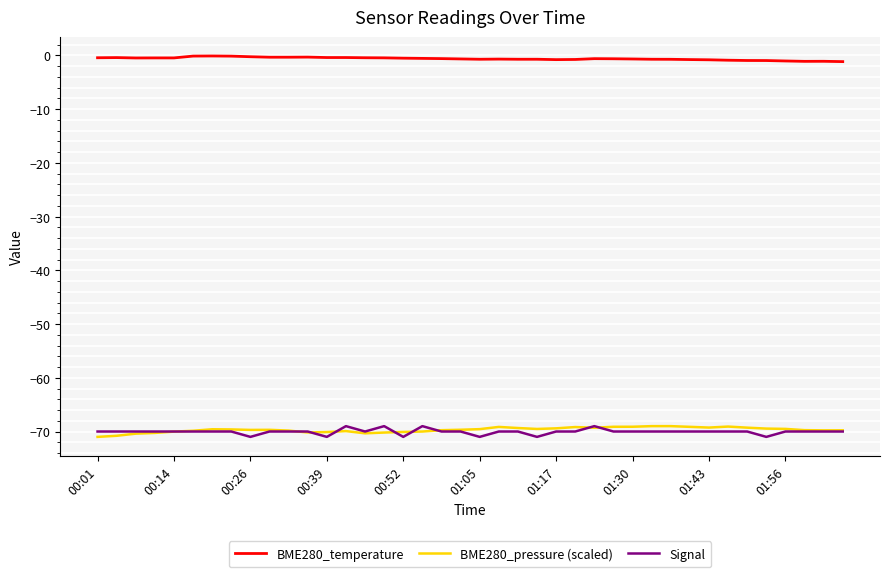

True or false: Signal and BME280_temperature cross at least once.

False